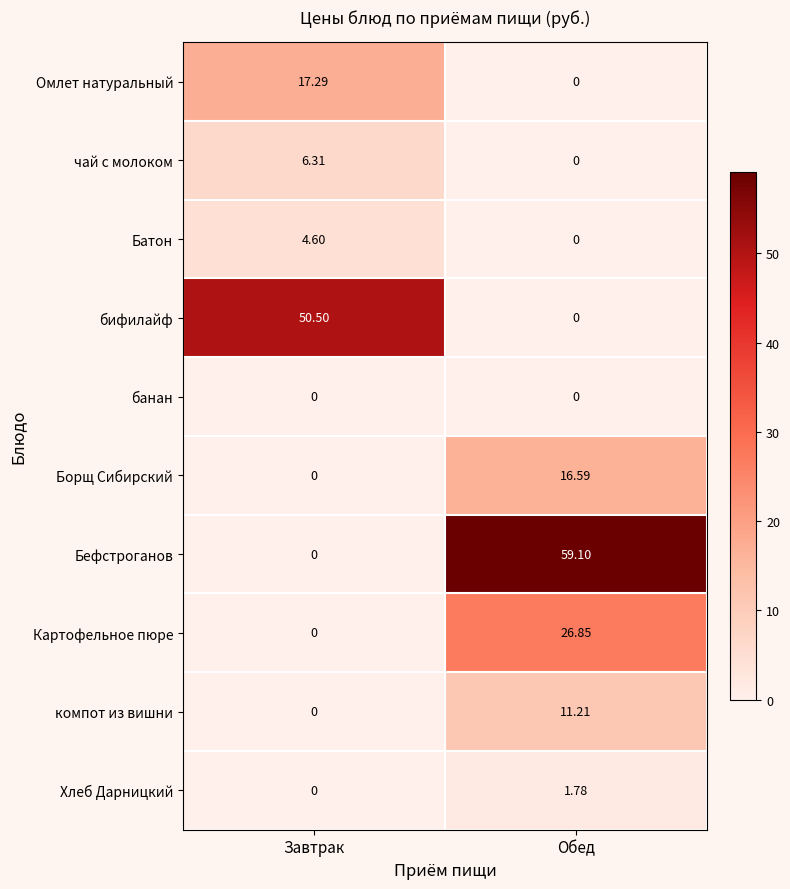

Where does the Картофельное пюре series first go above 26?

Обед